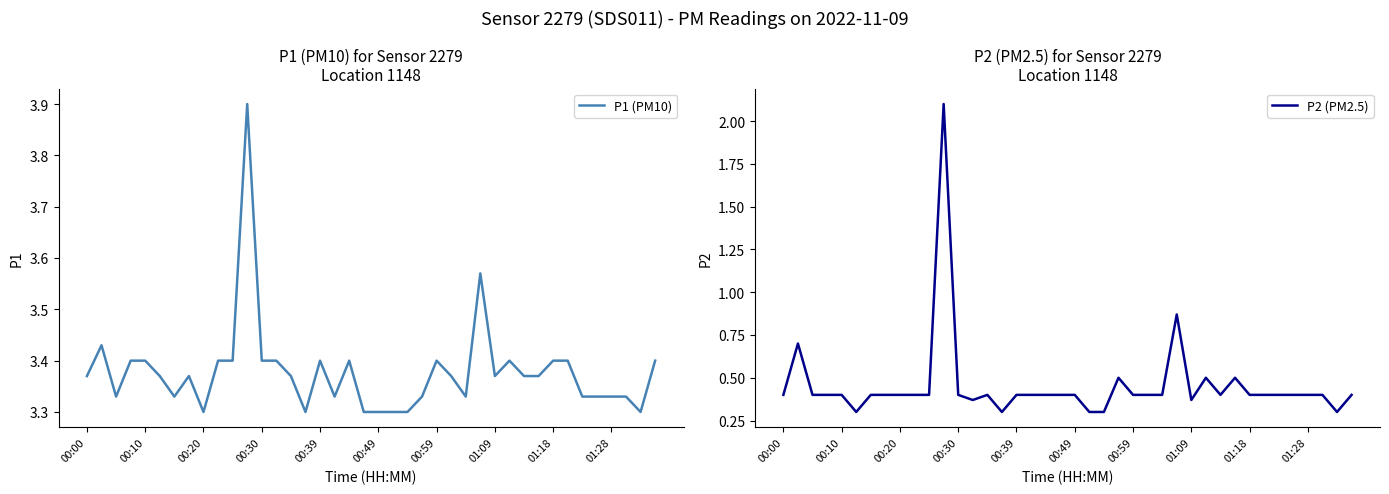

What are all the series names shown in the legend?

P1 (PM10), P2 (PM2.5)